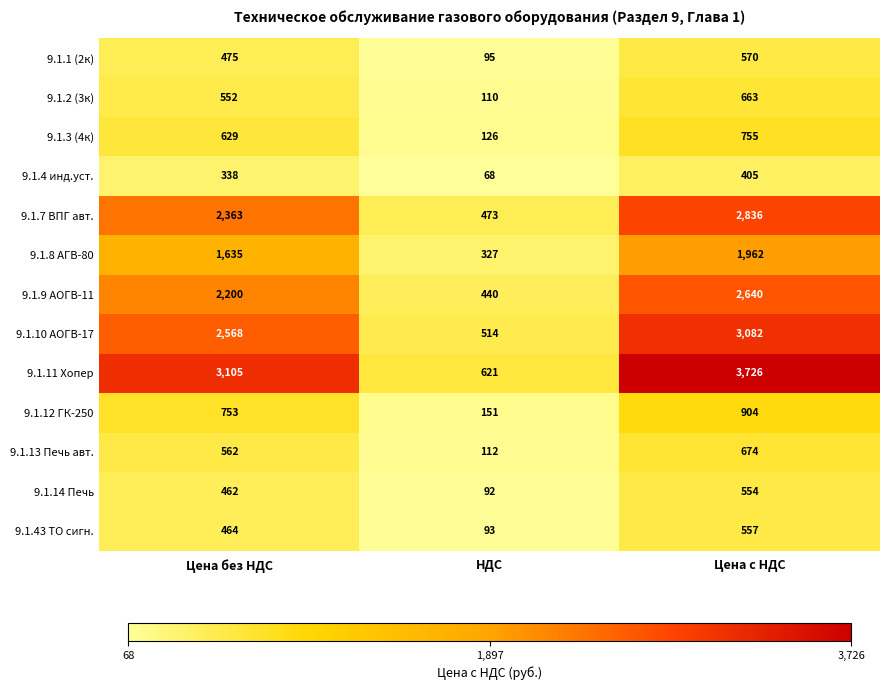

At which category is the sum across all series the highest?

Цена с НДС